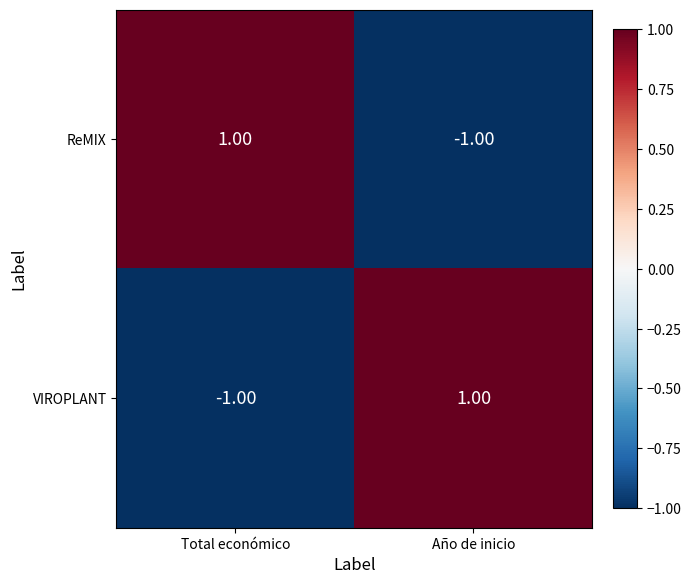

Rank the series at Total económico from highest to lowest value.

ReMIX, VIROPLANT